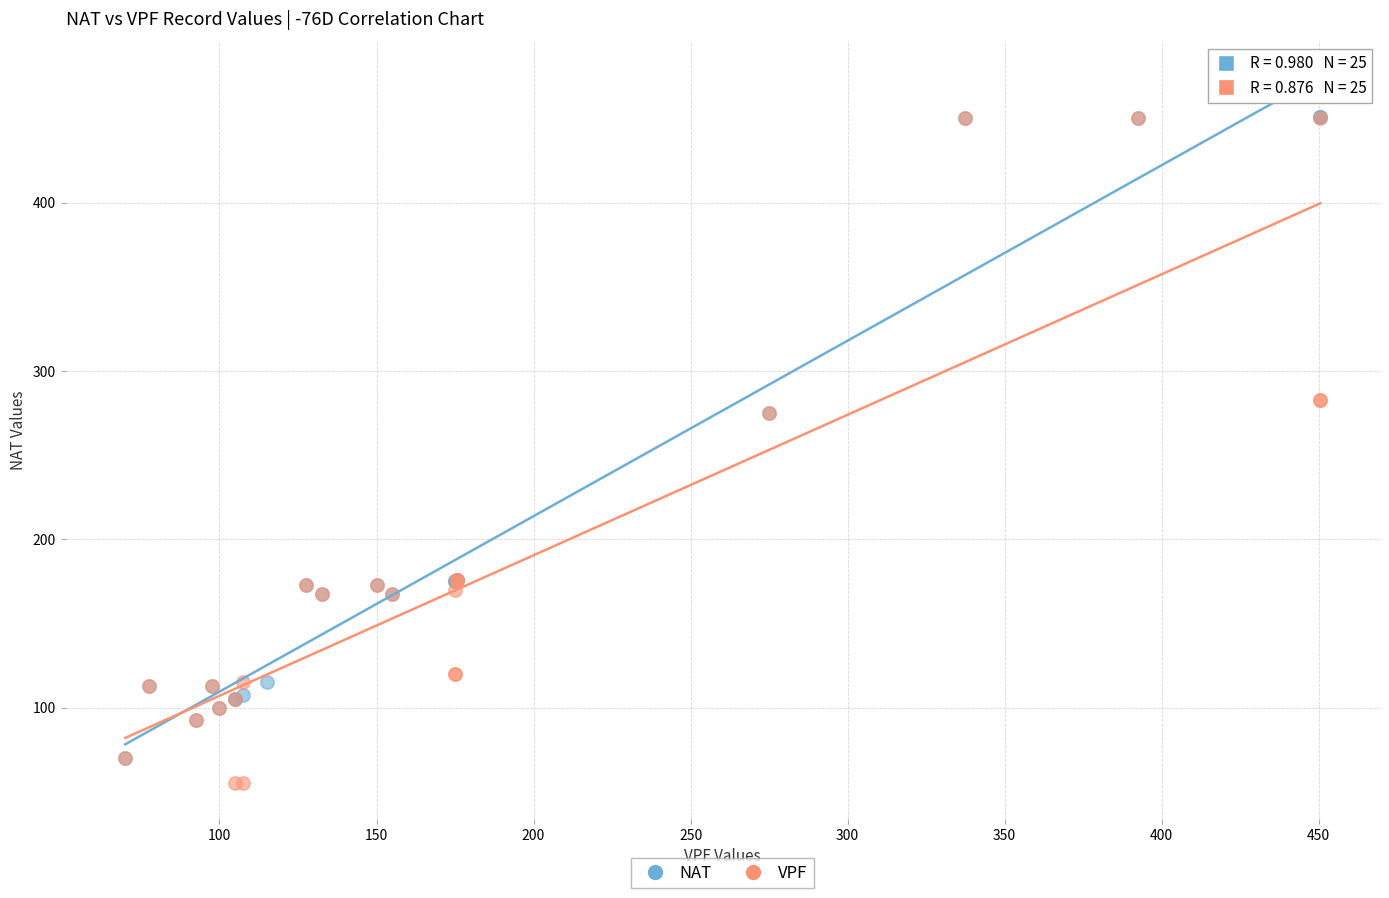

What are all the series names shown in the legend?

NAT, VPF